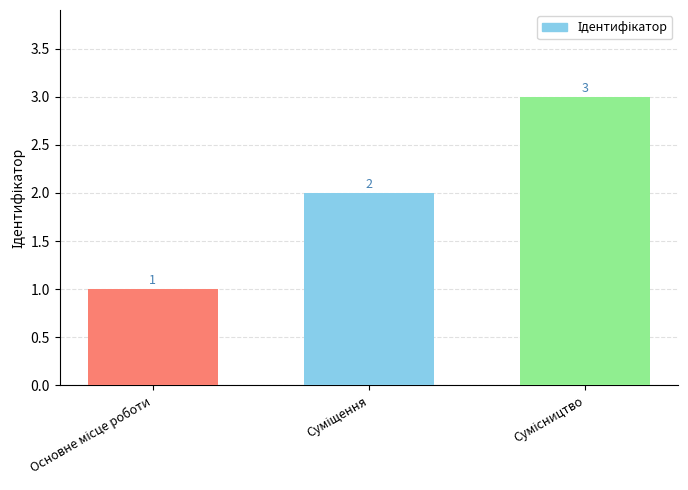

What is the minimum value shown in the chart?

1